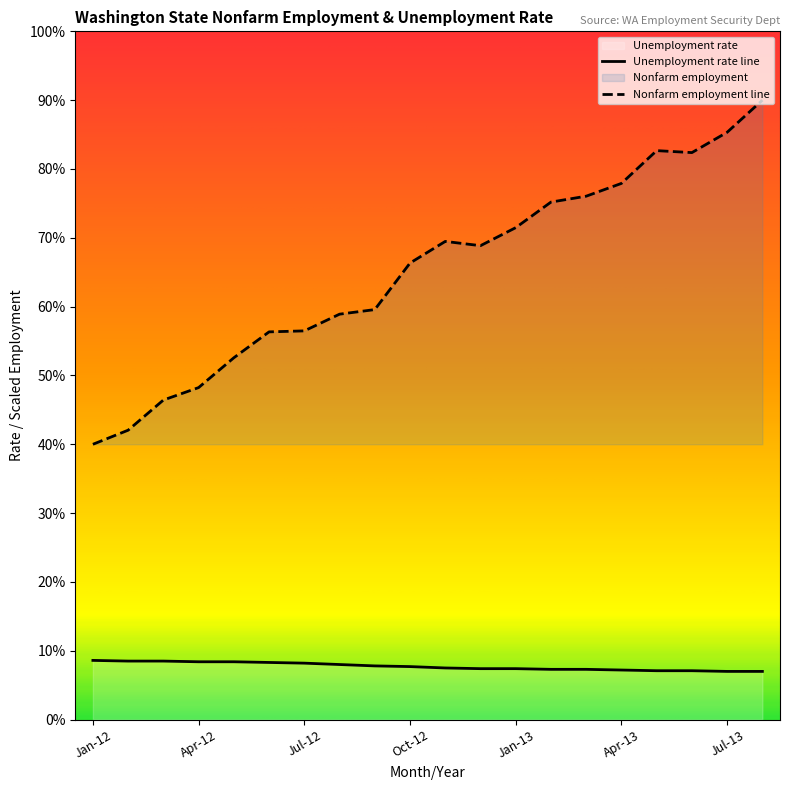

Where is Nonfarm employment nearest to the value 0?

Jan-12